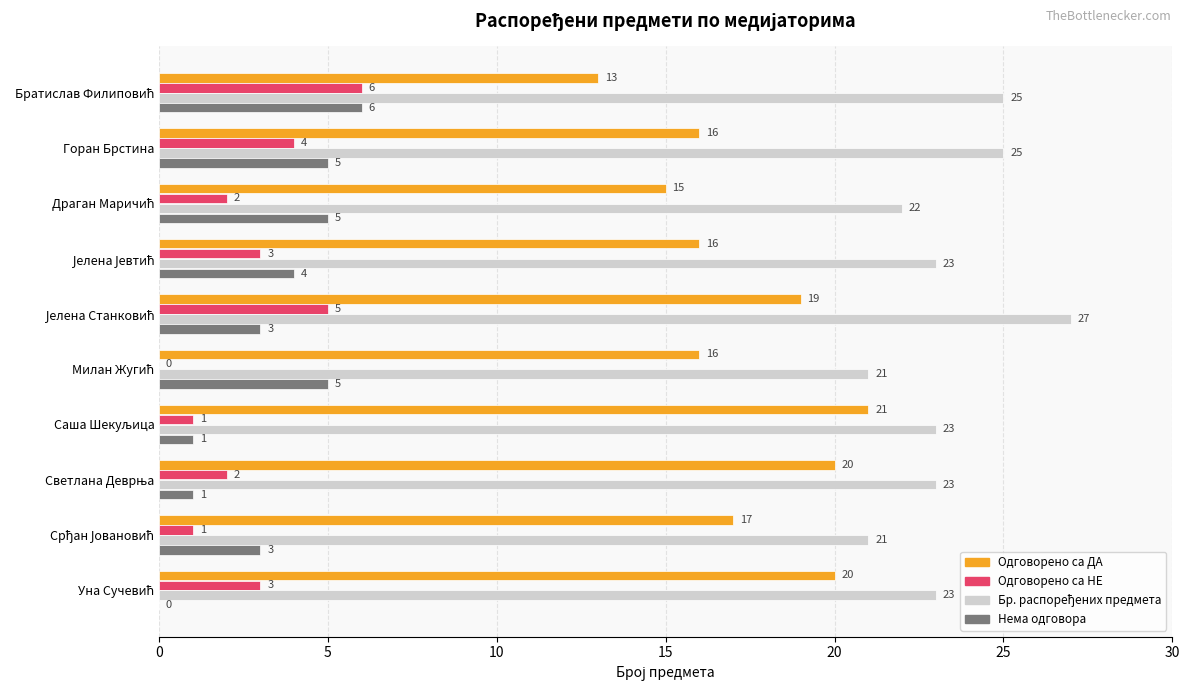

The Одговорено са НЕ series shows 2 at Горан Брстина. True or false?

False